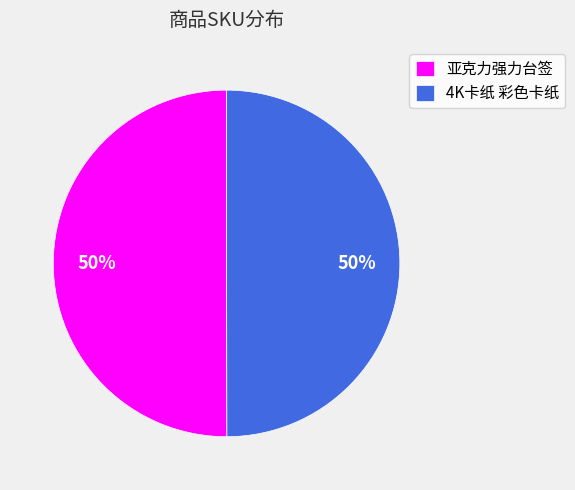

The 4K卡纸 彩色卡纸 slice represents 42% of the pie. True or false?

False